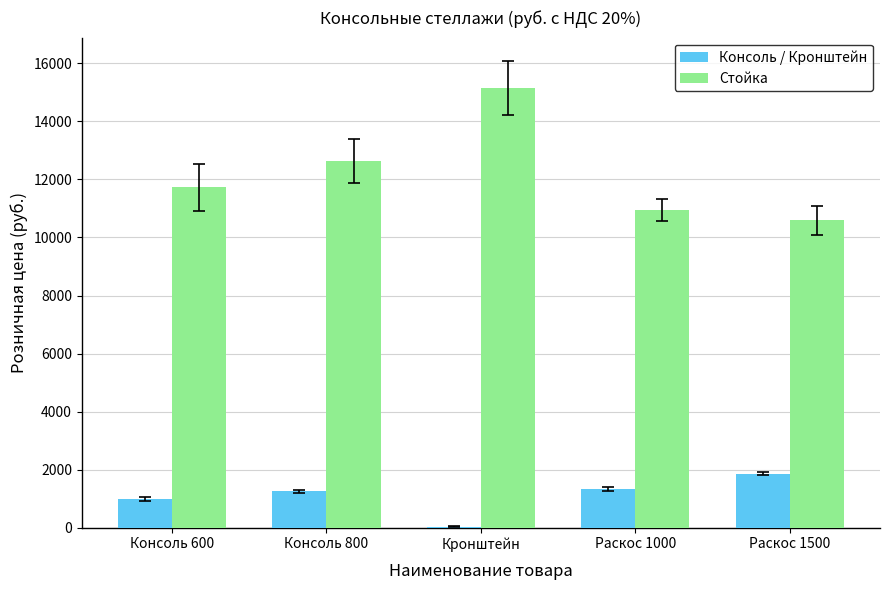

At which label is Стойка closest to 12870?

Консоль 800